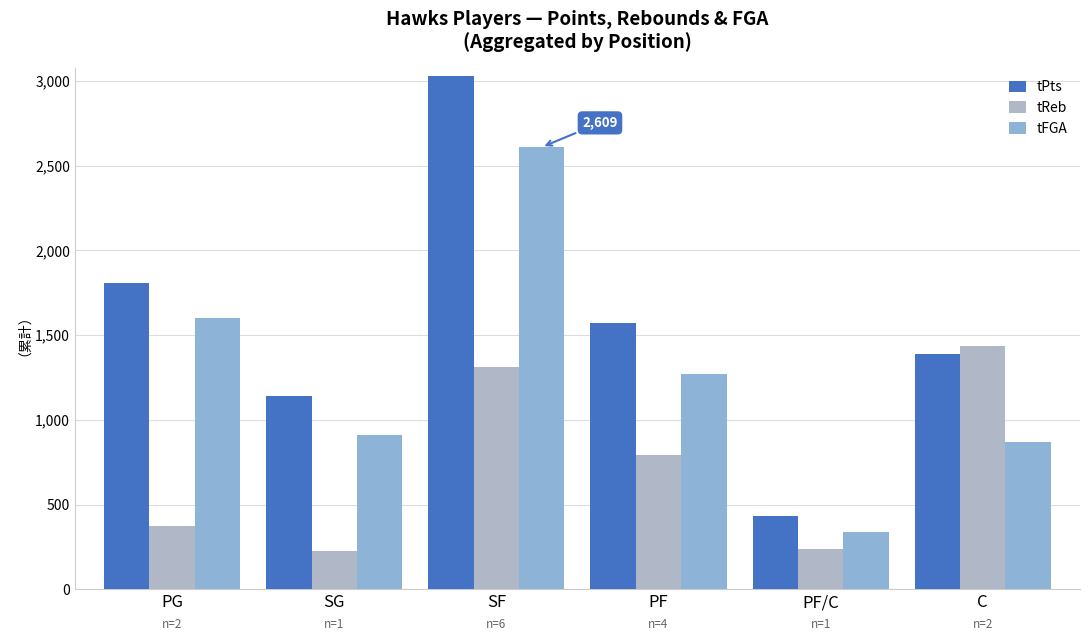

Are the bars grouped side by side (vs. stacked)?

Yes